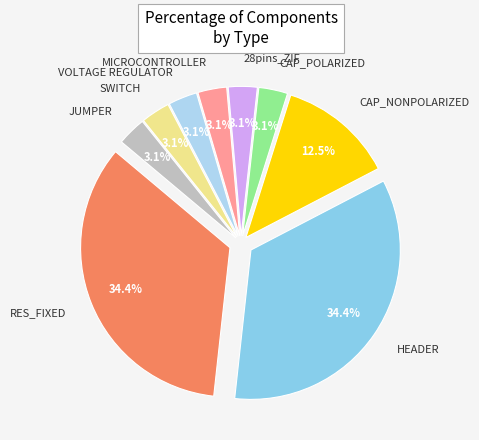

Is VOLTAGE REGULATOR the majority of the pie?

No